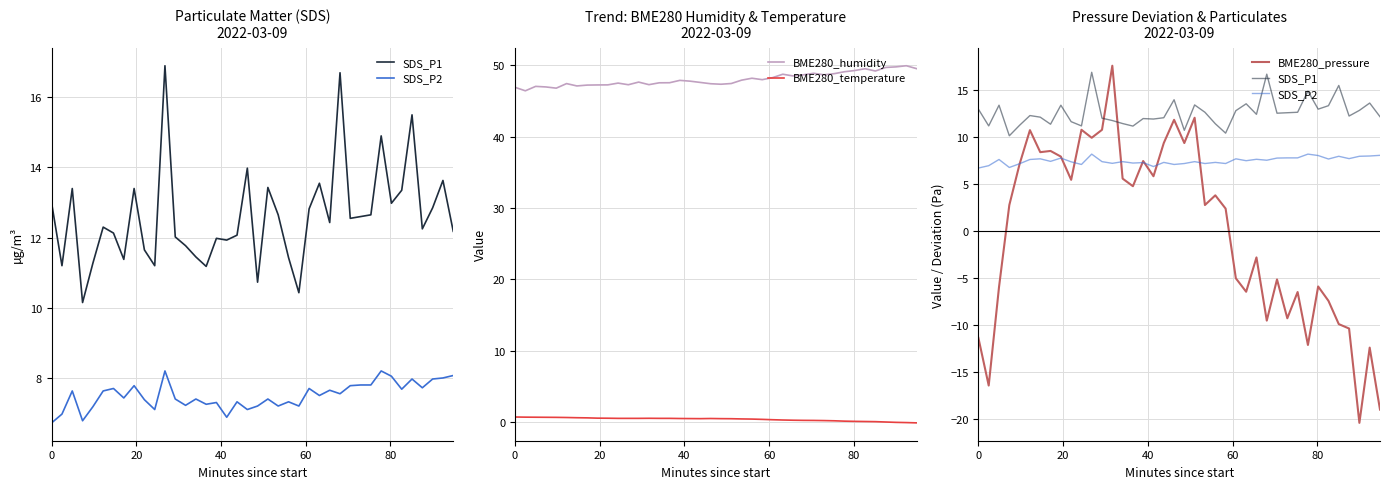

True or false: BME280_humidity and BME280_temperature cross at least once.

False